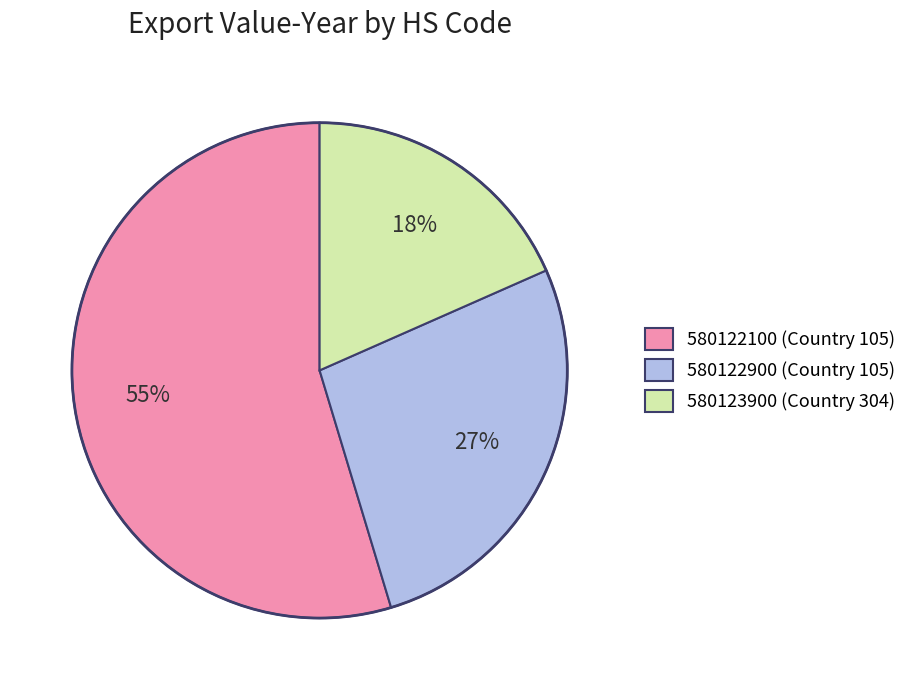

Combined, do 580122100 (Country 105) and 580123900 (Country 304) account for over 50%?

Yes